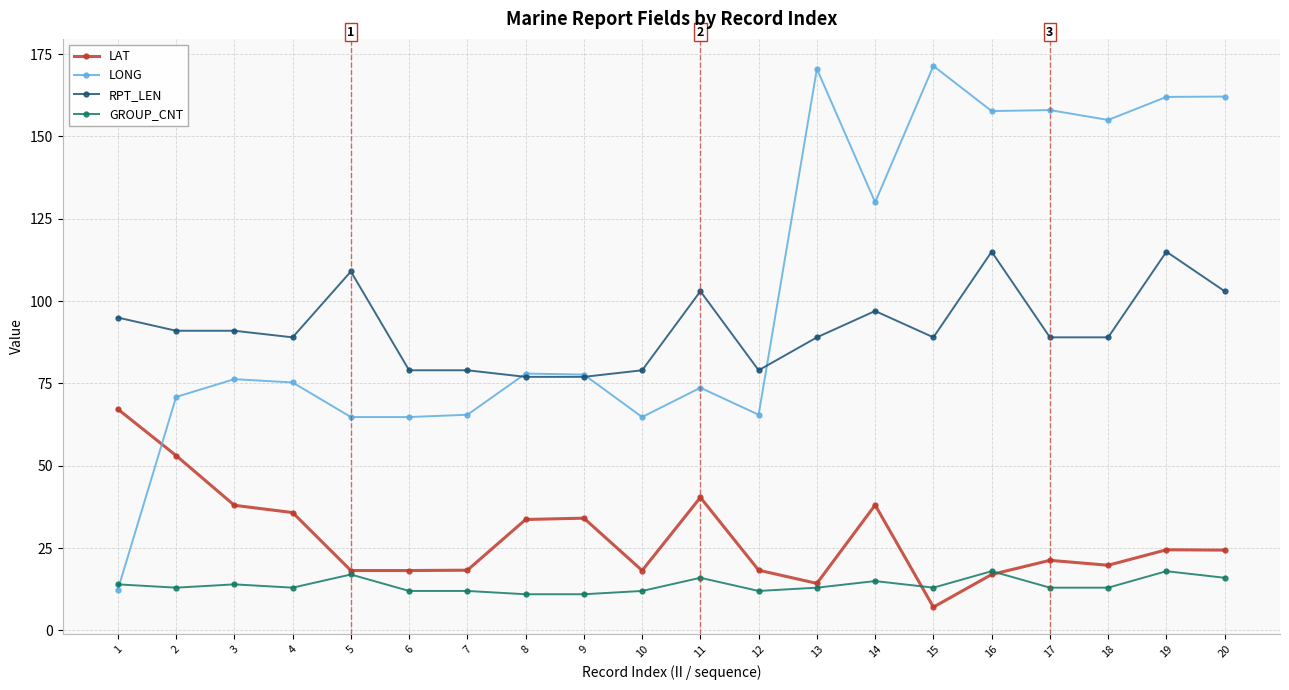

Which series has the widest spread of values?

LONG